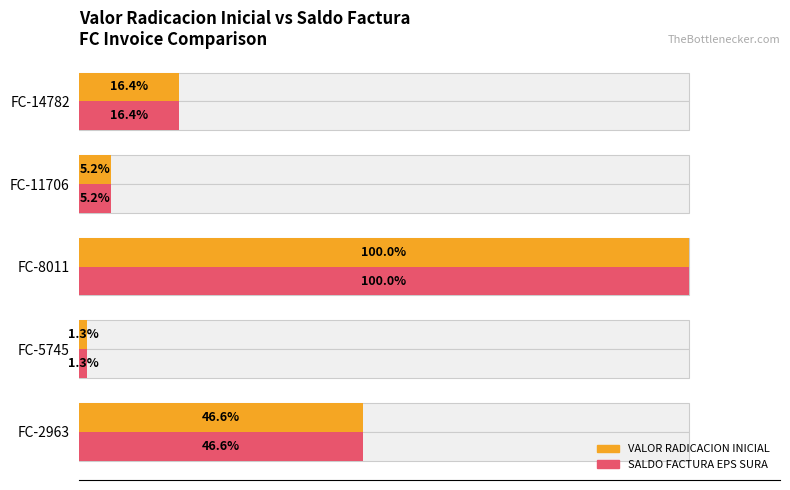

True or false: SALDO FACTURA EPS SURA has a value of 30.1 at FC-8011.

False